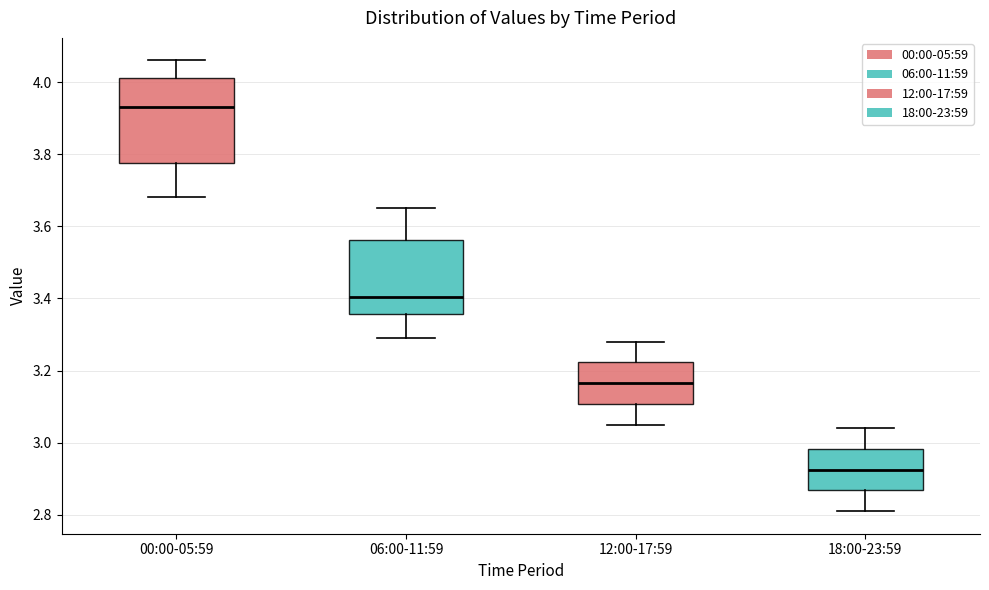

Reading left to right, read every box against the y-axis: the position of its median line, the range the box covers, and the ends of its whiskers. The values are not printed on the chart, so give them approximately, as read against the axis.

00:00-05:59: median 3.94, box 3.78 to 4.02, whiskers 3.68 to 4.06
06:00-11:59: median 3.40, box 3.36 to 3.56, whiskers 3.30 to 3.66
12:00-17:59: median 3.16, box 3.10 to 3.22, whiskers 3.06 to 3.28
18:00-23:59: median 2.92, box 2.86 to 2.98, whiskers 2.82 to 3.04